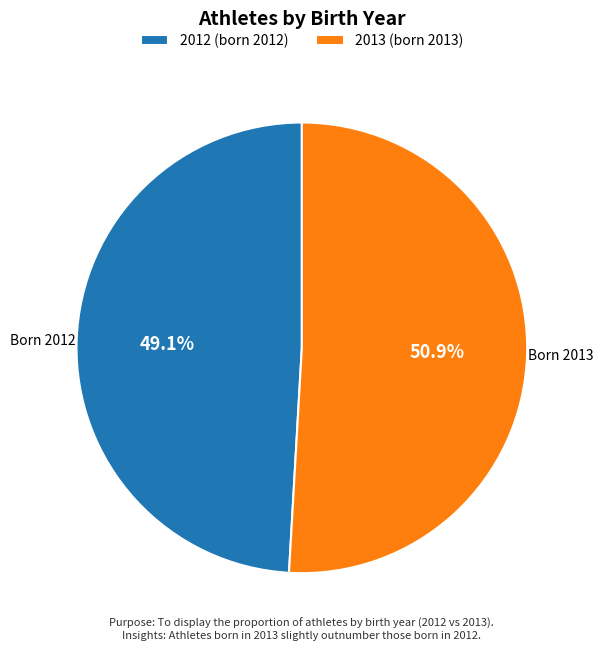

What percentage do 2013 (born 2013) and 2012 (born 2012) together represent?

100.0%